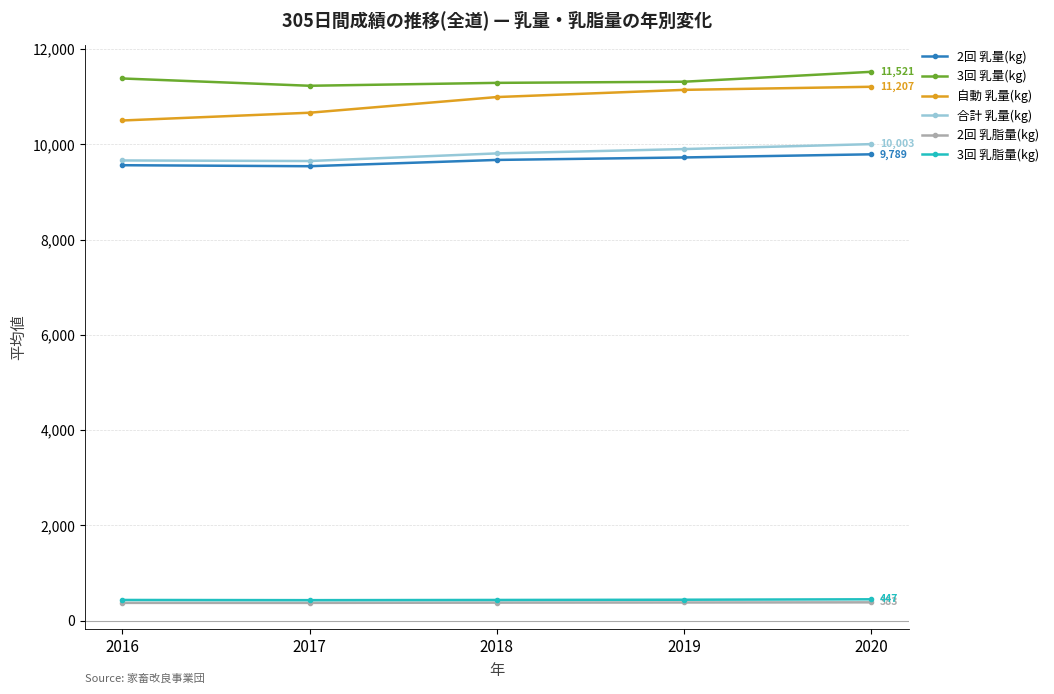

True or false: 自動 乳量(kg) and 2回 乳量(kg) cross at least once.

False